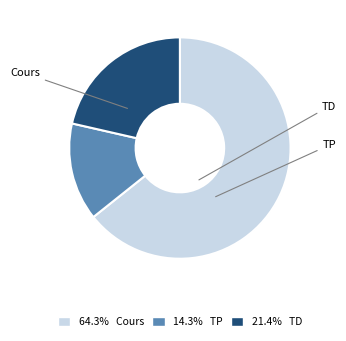

Which category has the biggest portion of the pie?

Cours